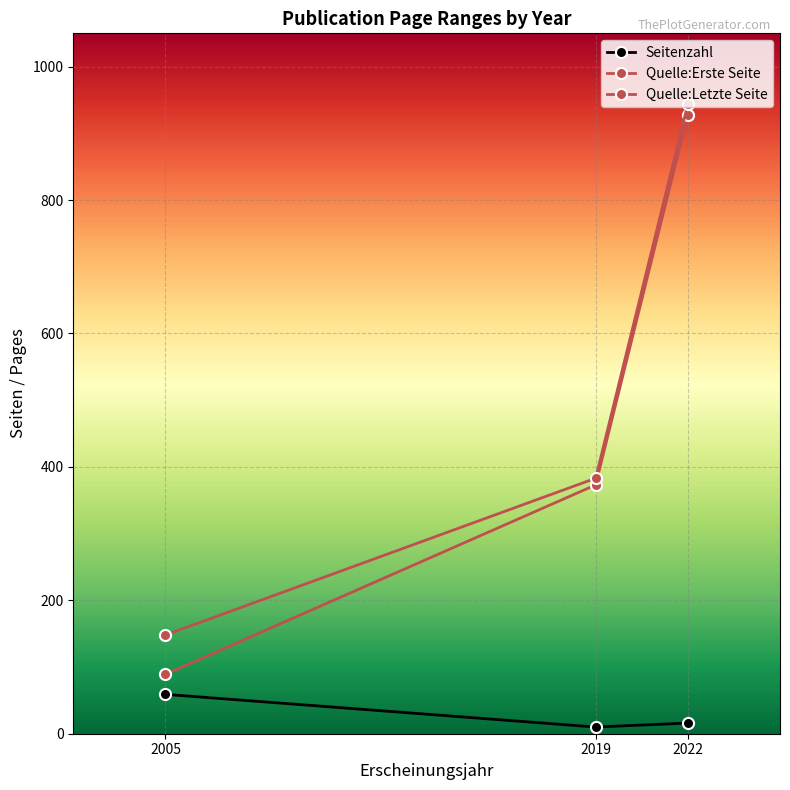

What is the value of the Seitenzahl point at the 1st from the left?

59